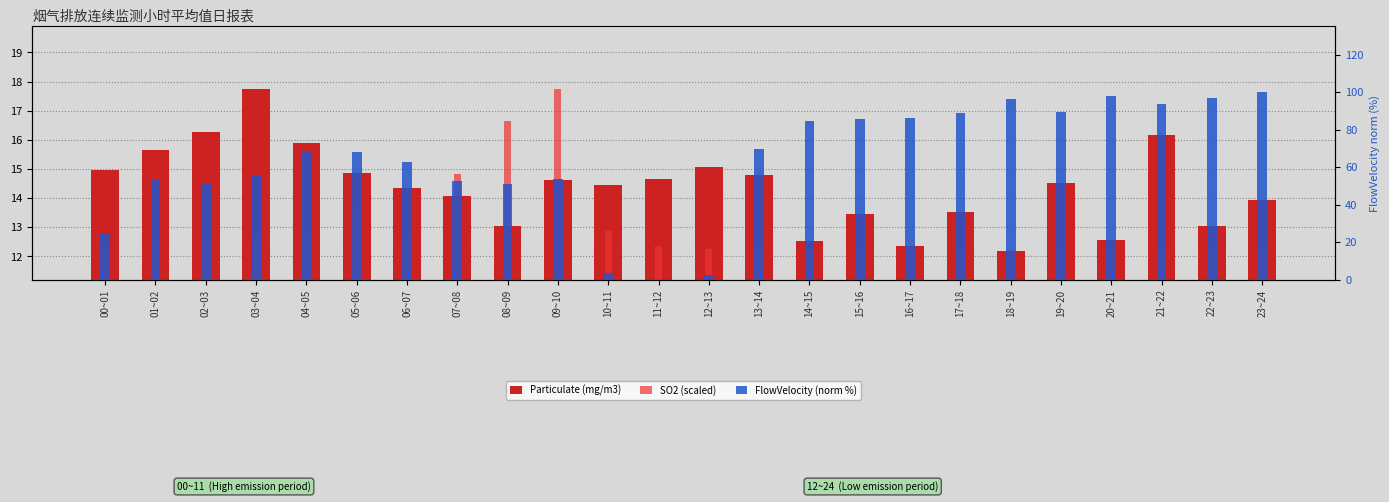

What is the sum of all SO2 (scaled) values?

310.3